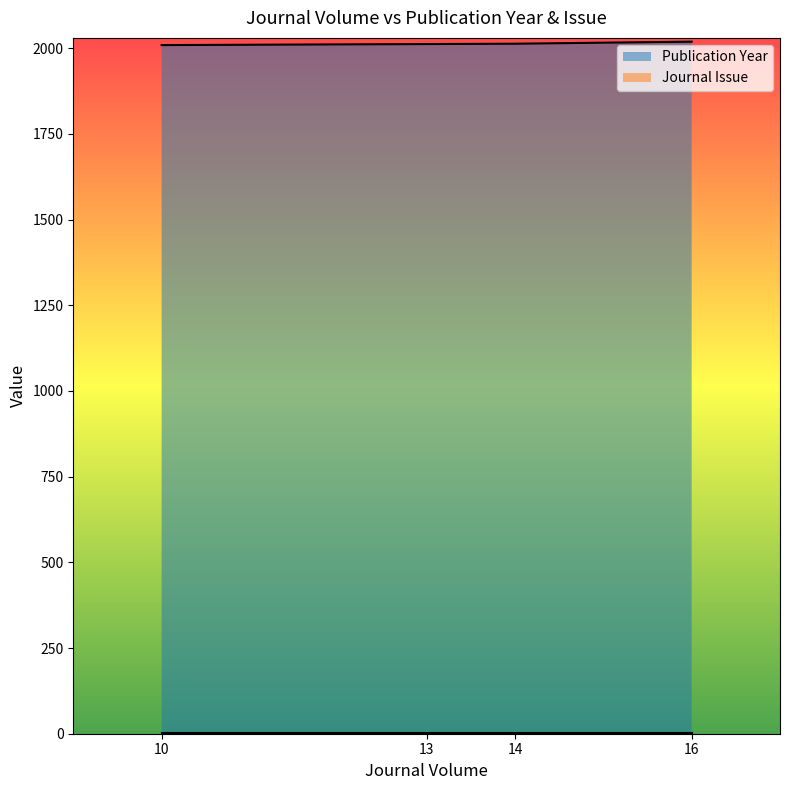

How many distinct data groups are displayed?

2